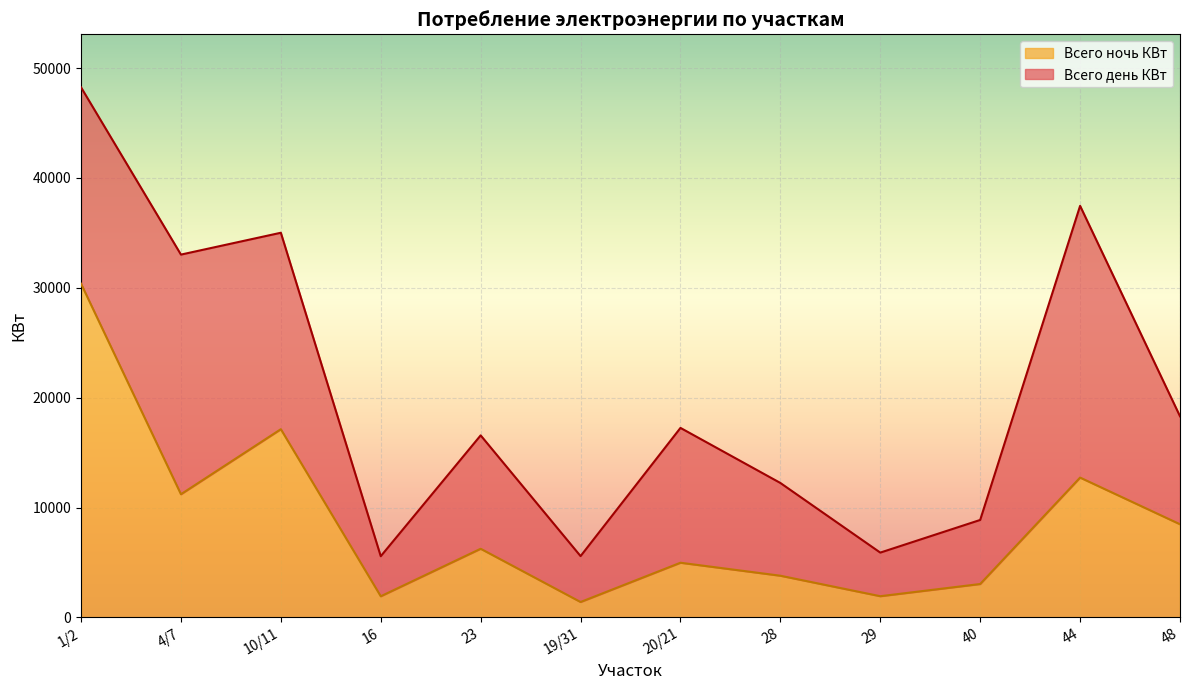

Reading right to left, list all the values displayed in this chart.

48=8474.8	44=12723.4	40=3034.7	29=1924.8	28=3788.9	20/21=4971.4	19/31=1395.9	23=6243.8	16=1918.3	10/11=17128.7	4/7=11207.5	1/2=30374.7